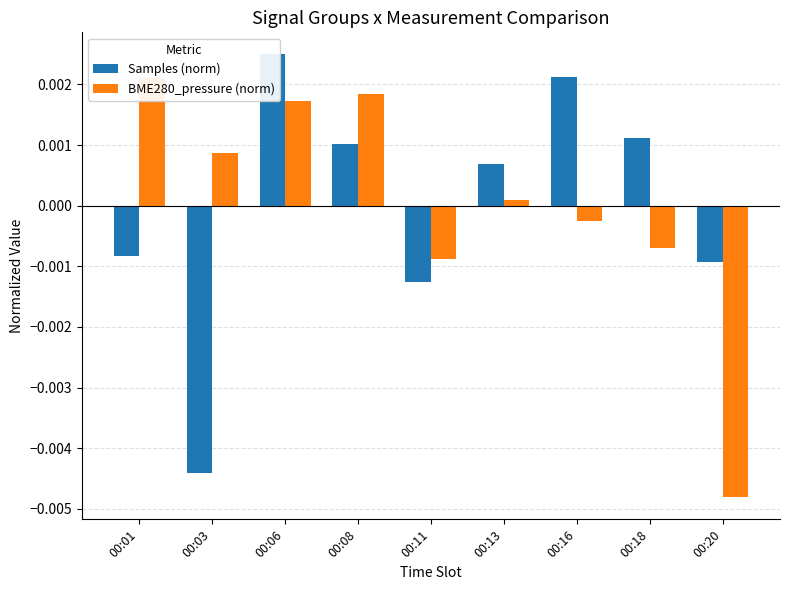

Which series has the widest spread of values?

BME280_pressure (norm)